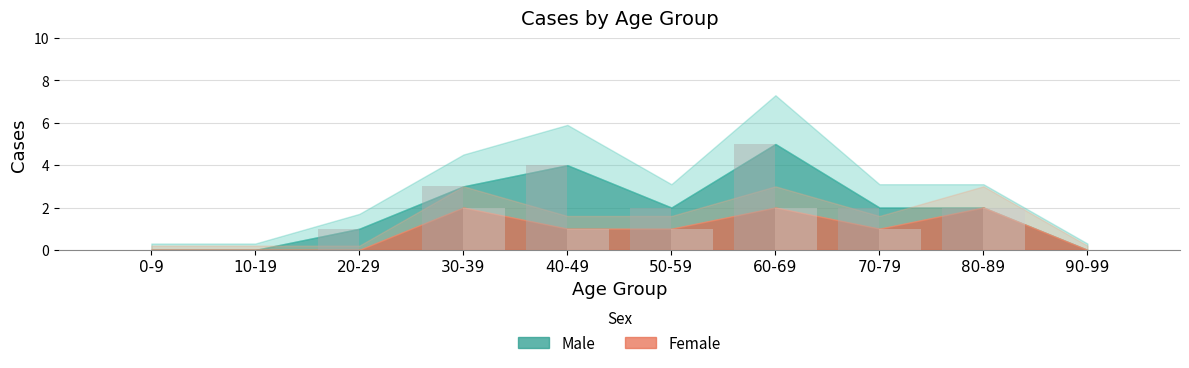

How many groups of bars are there?

10